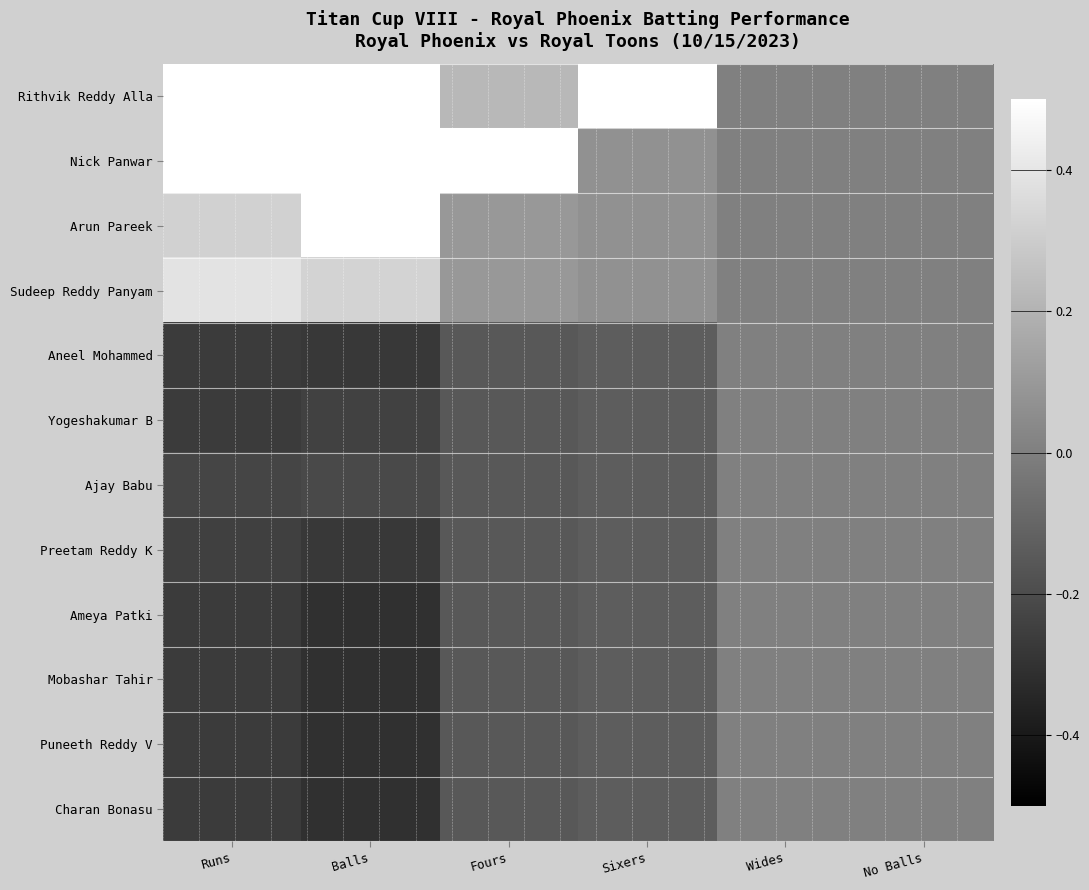

At which category does the chart reach its minimum across all series?

Balls